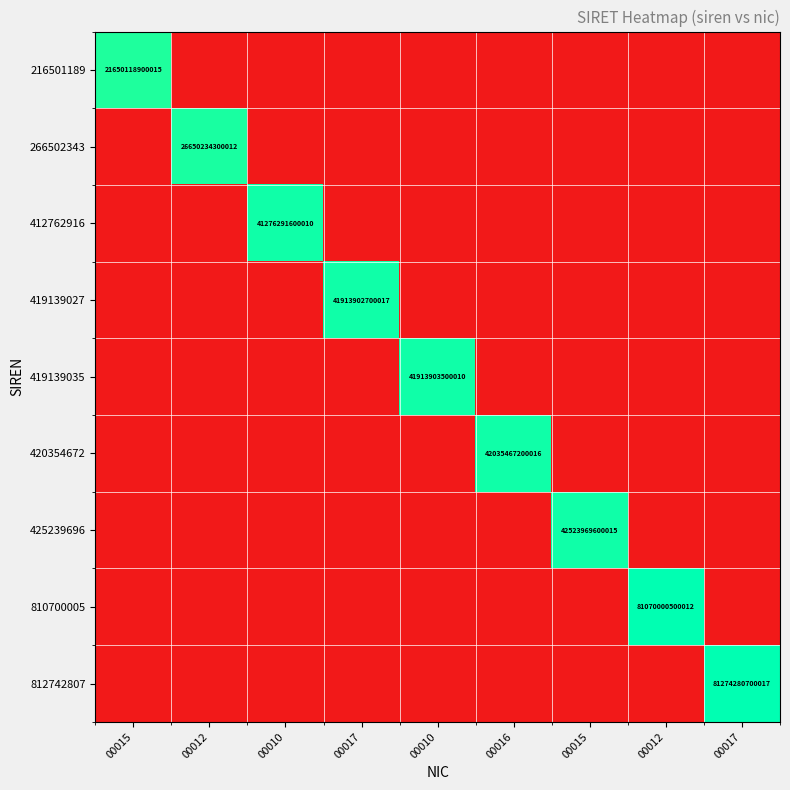

Rank the series by their maximum value, from lowest to highest.

216501189, 266502343, 412762916, 419139027, 419139035, 420354672, 425239696, 810700005, 812742807